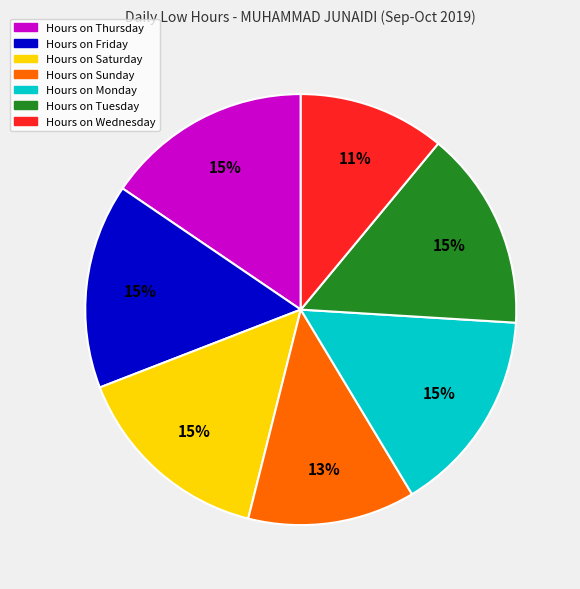

Is there any slice that represents more than half of the pie?

No